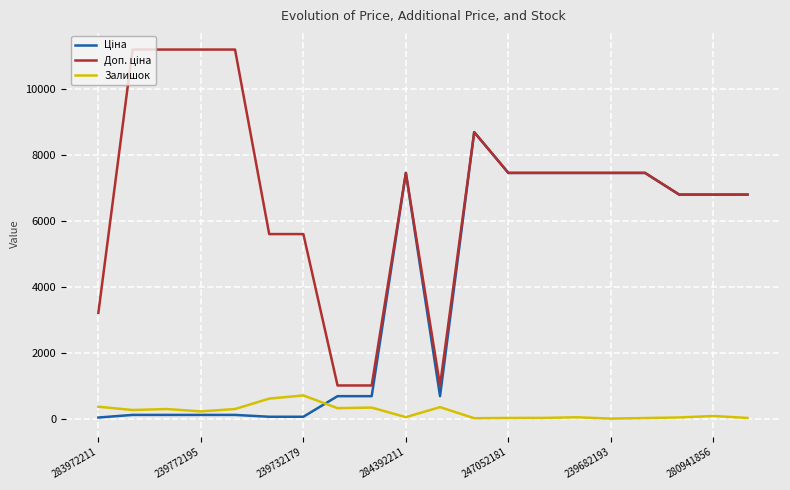

What is the maximum value for Залишок?

702.0